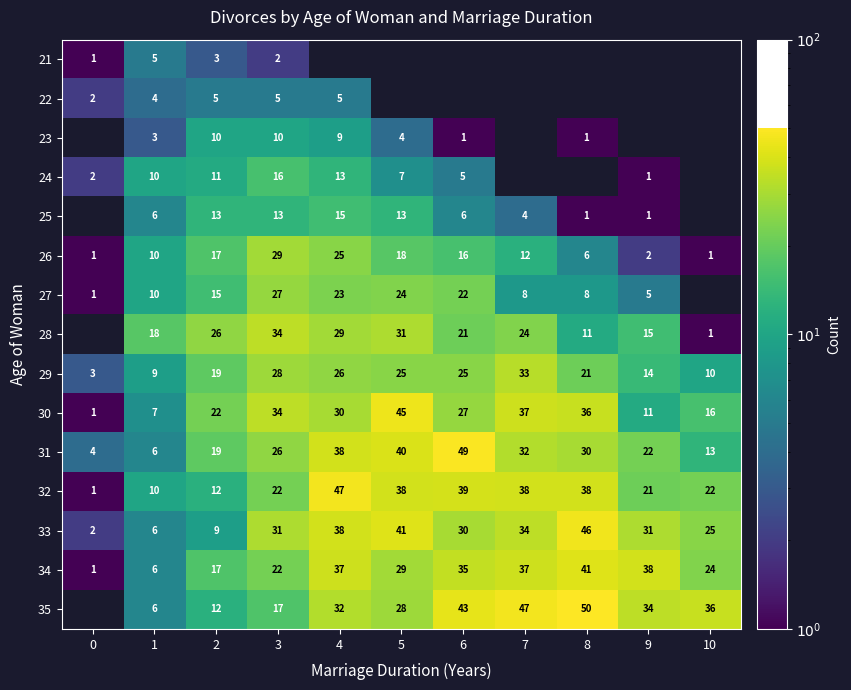

How many categories are shown in the chart?

11